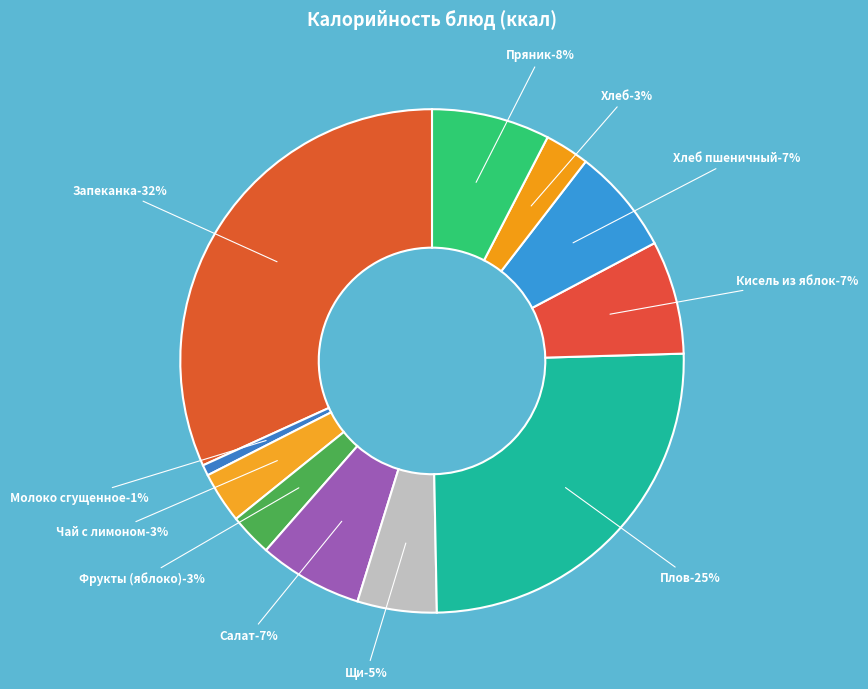

Does Пряник account for over 50% of the chart?

No